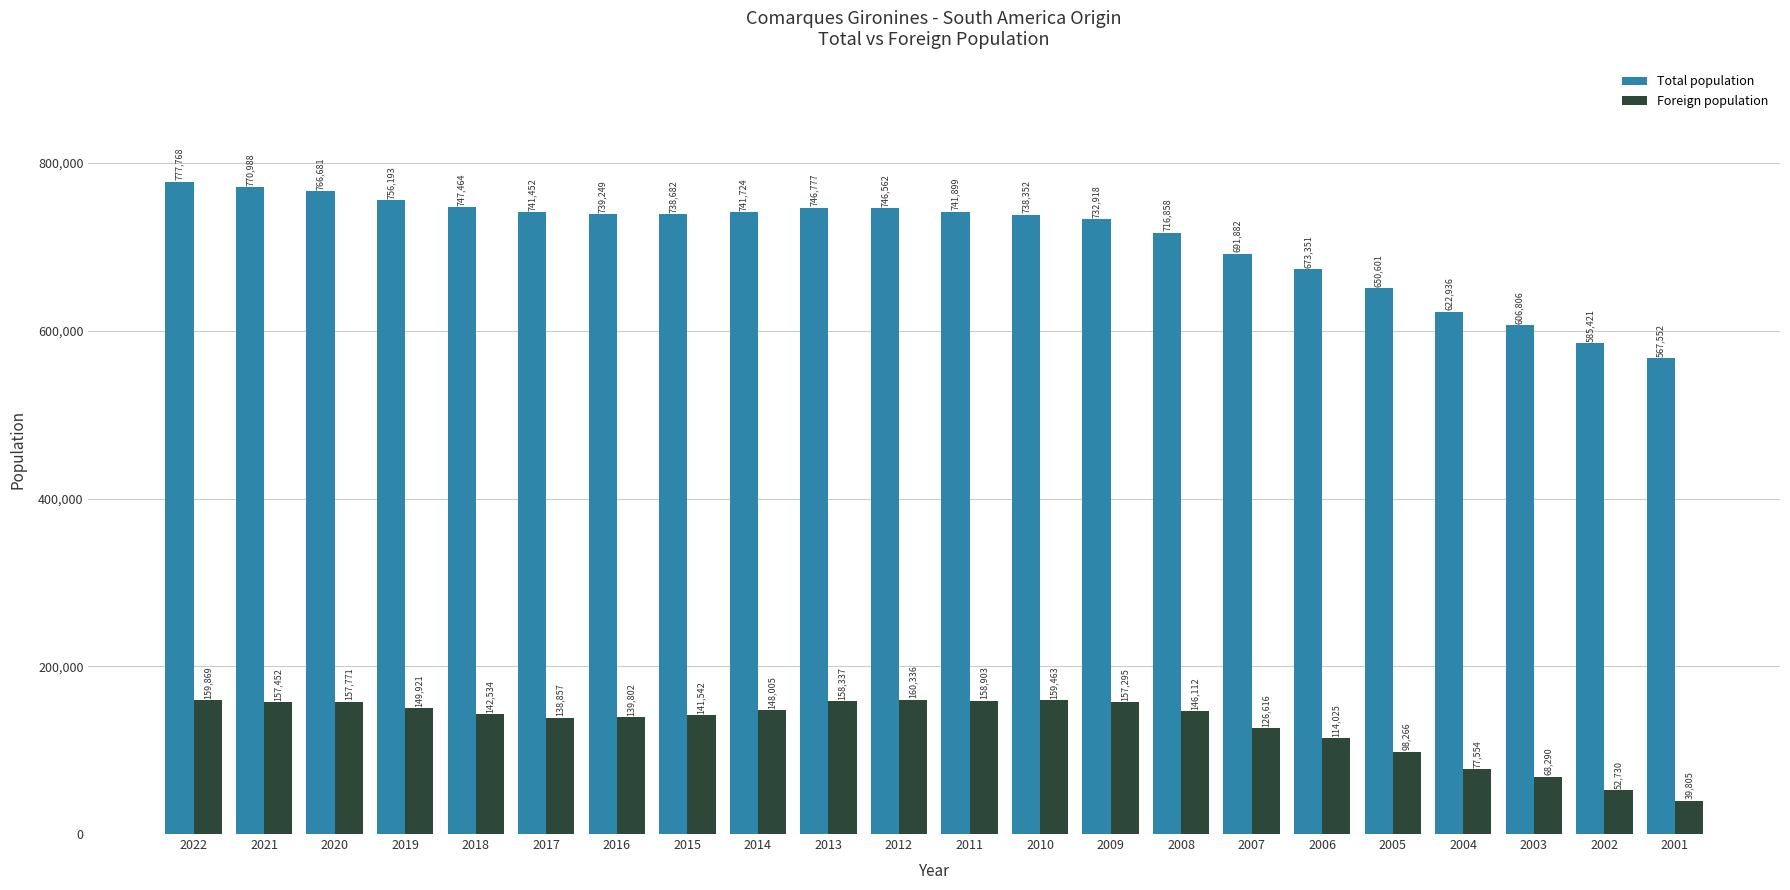

Is it true that Total population equals 567552 at 2001?

True